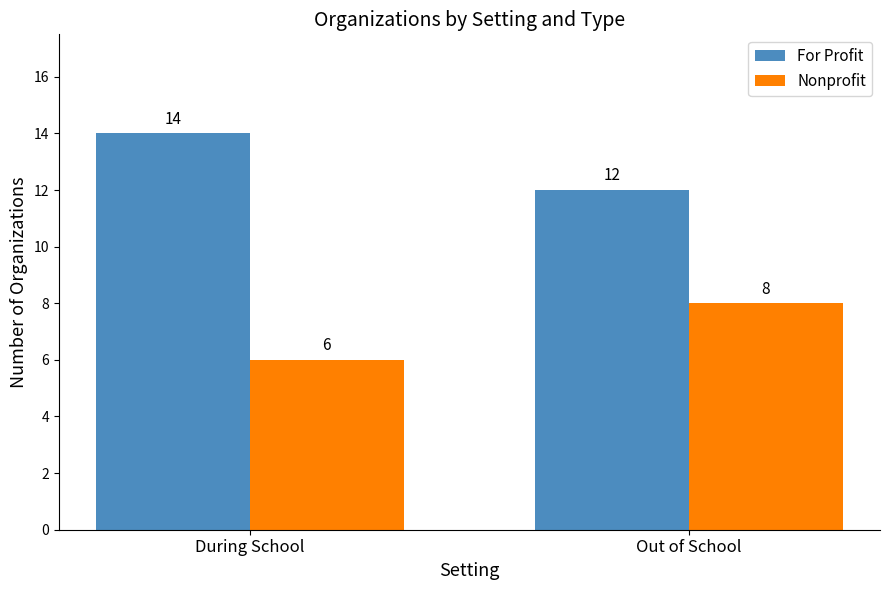

Which series has the largest total across all categories?

For Profit